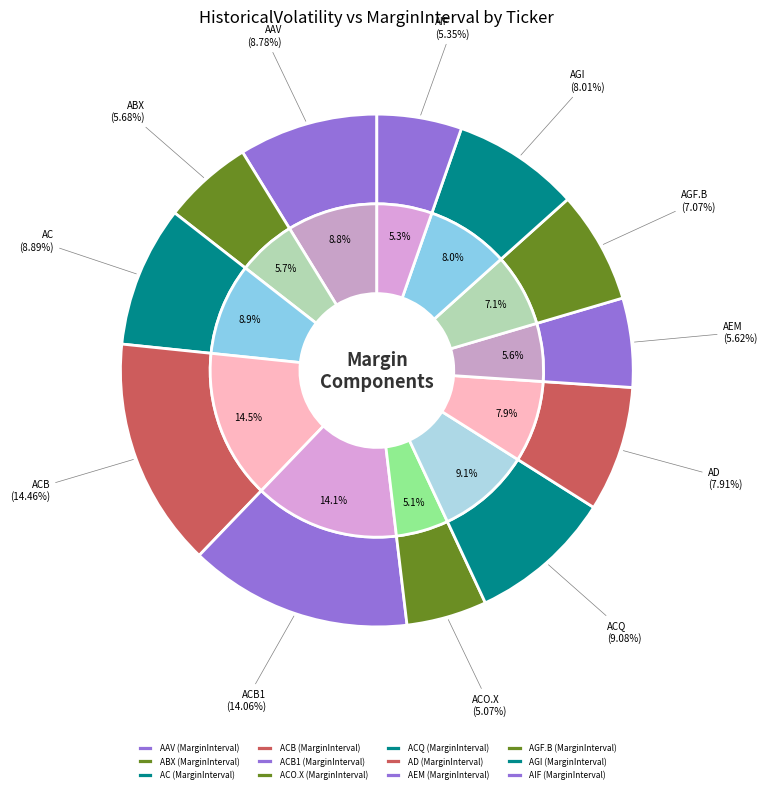

How many slices are in this pie chart?

12